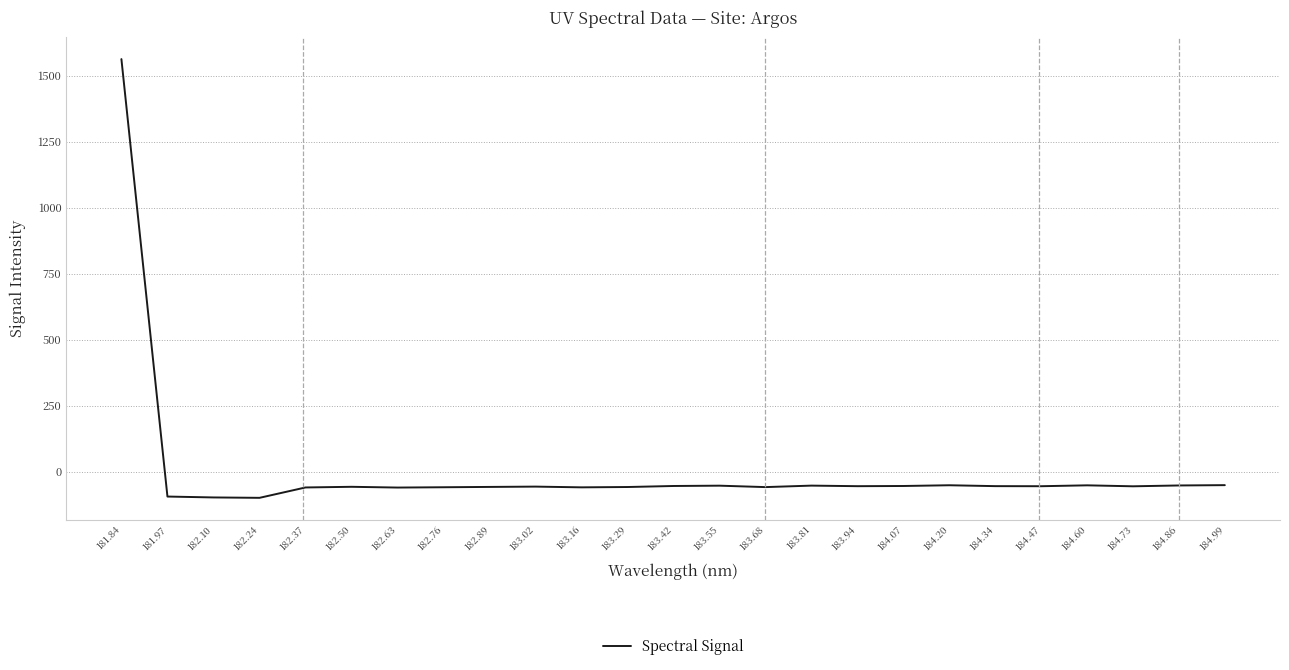

Which label corresponds to the largest value in the chart?

181.84